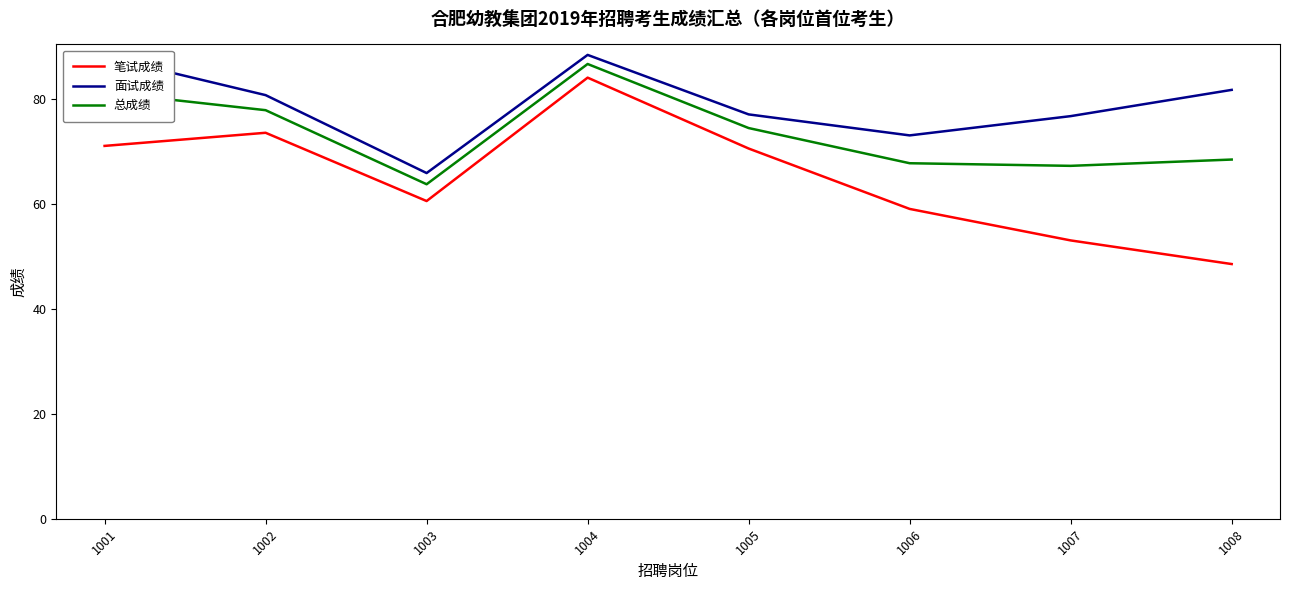

Does the chart have visible grid lines?

No